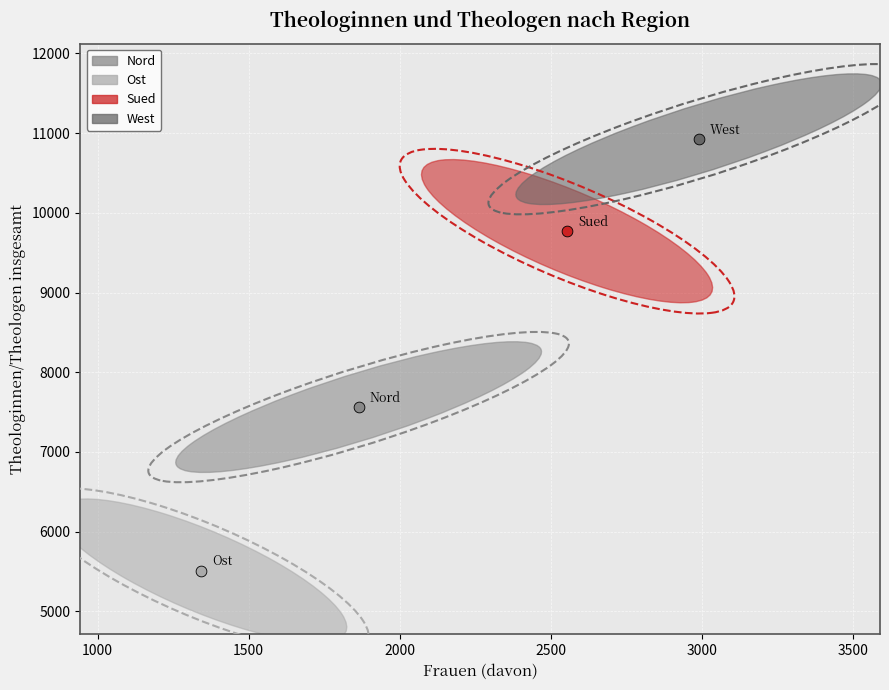

What are all the series names shown in the legend?

Nord, Ost, Sued, West